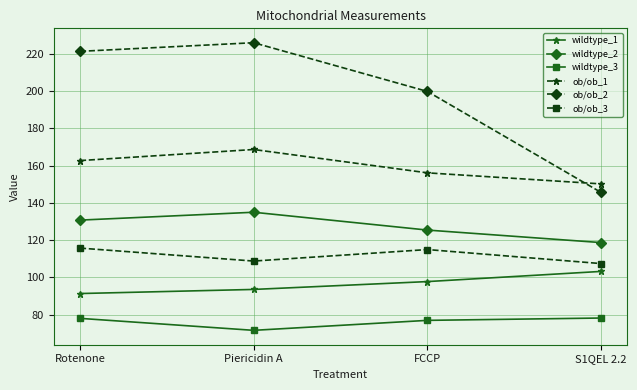

What is the value of the ob/ob_3 point at the 3rd from the left?

114.9